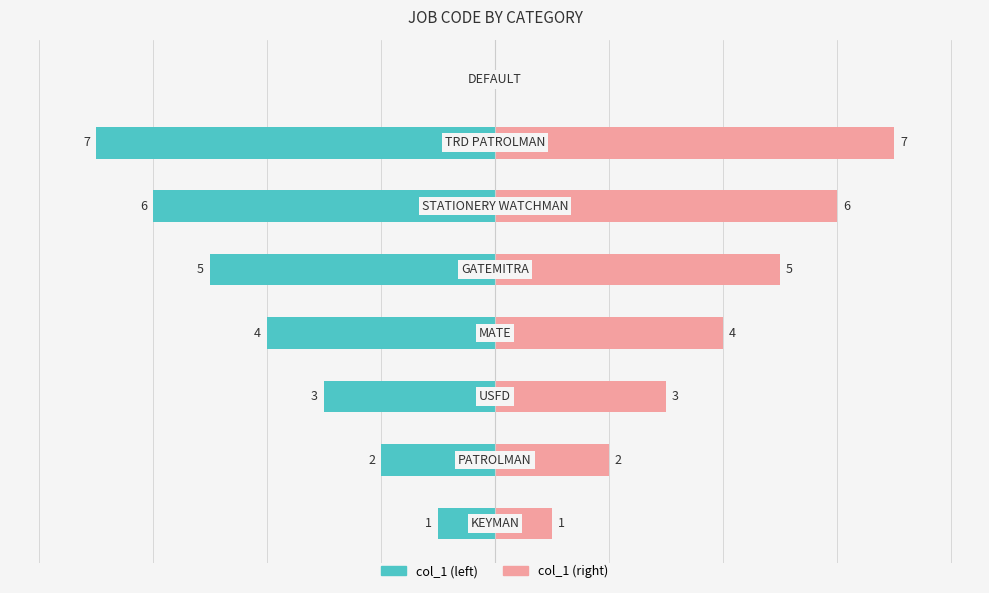

Reading left to right, list all the values displayed in this chart.

col_1 (left): -1	-2	-3	-4	-5	-6	-7	0
col_1 (right): 1	2	3	4	5	6	7	0